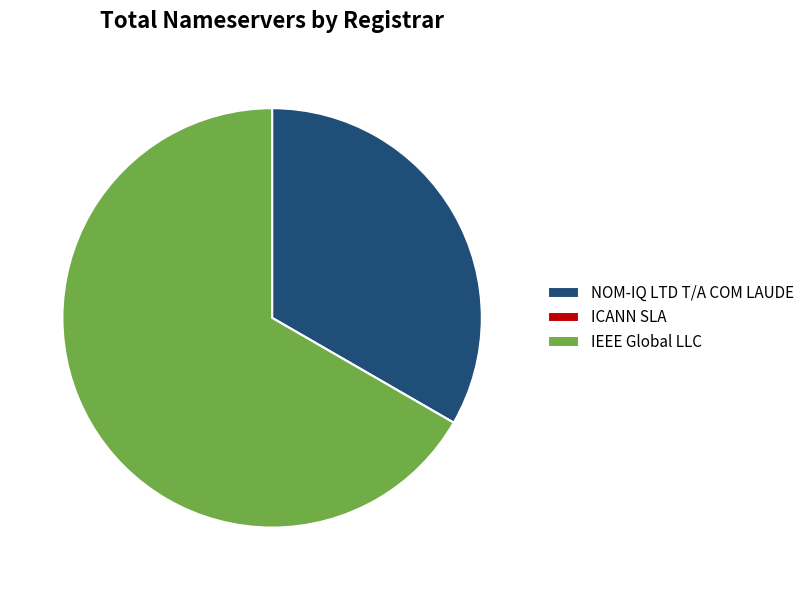

True or false: IEEE Global LLC accounts for 67% of the total.

True